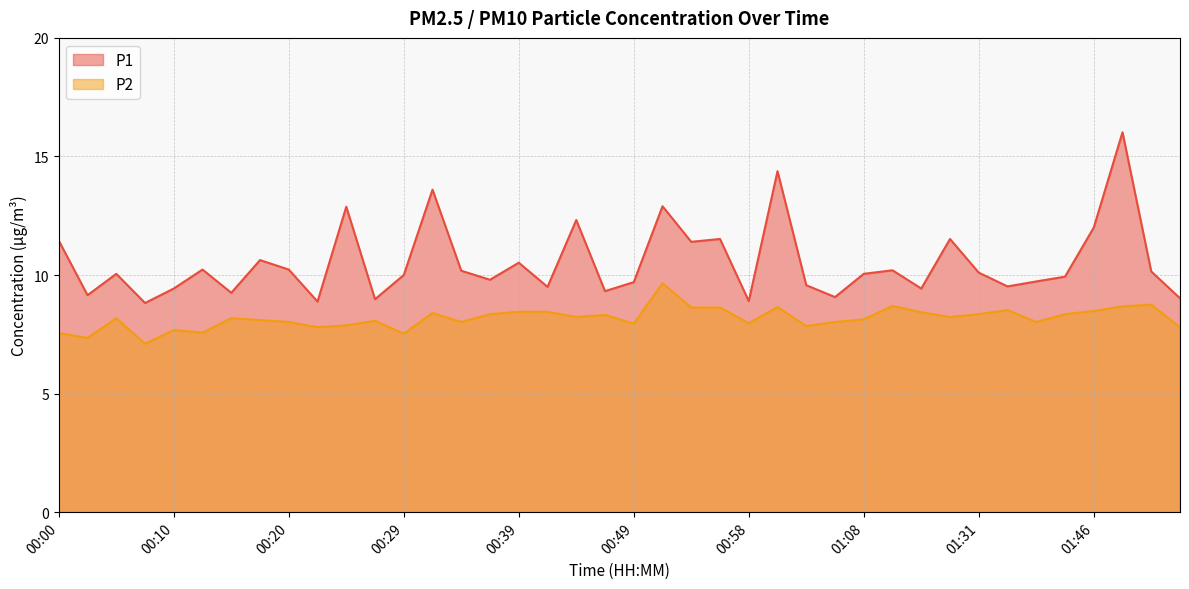

Which category has the lowest value in the P1 series?

00:07